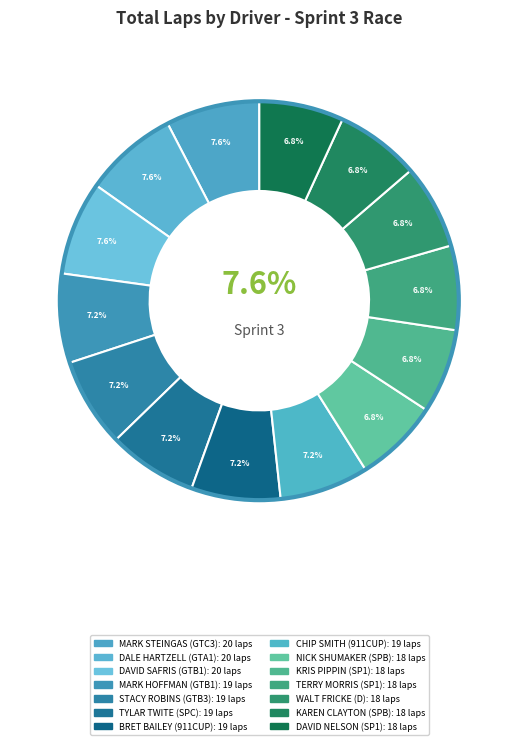

Does any single category account for the majority?

No